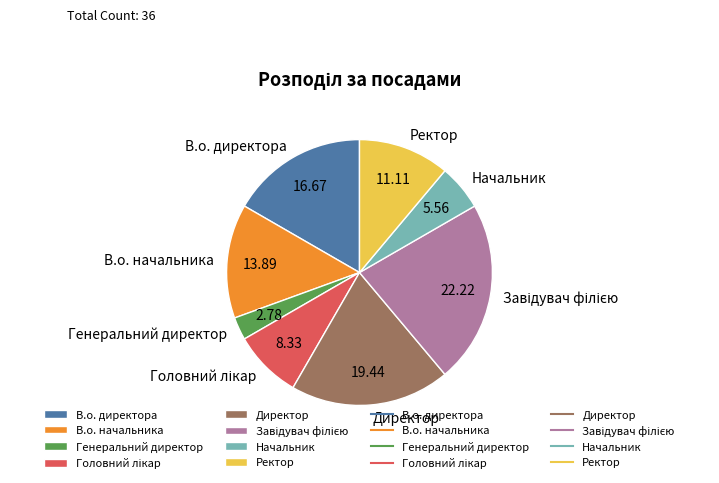

Is the sum of В.о. директора and Начальник greater than half?

No